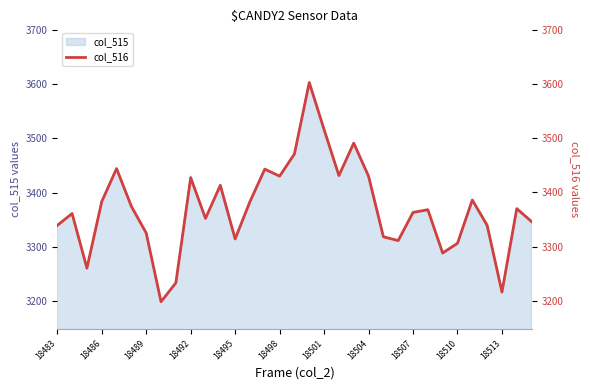

What is the maximum value for col_515?

3603